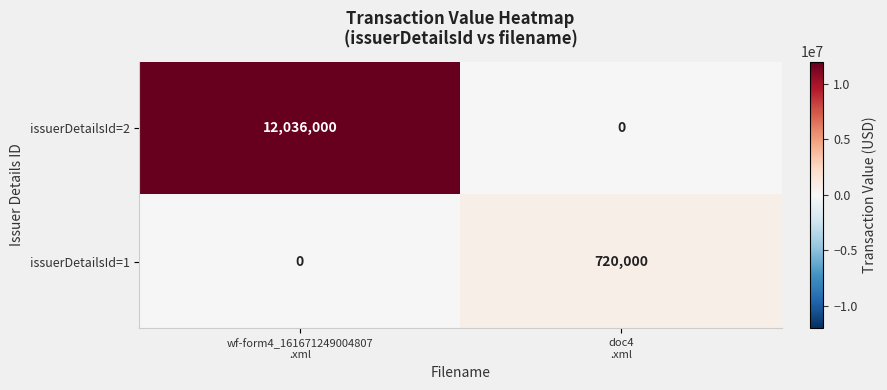

Reading right to left, extract all data points from this chart.

issuerDetailsId=2: 0	12036000
issuerDetailsId=1: 720000	0